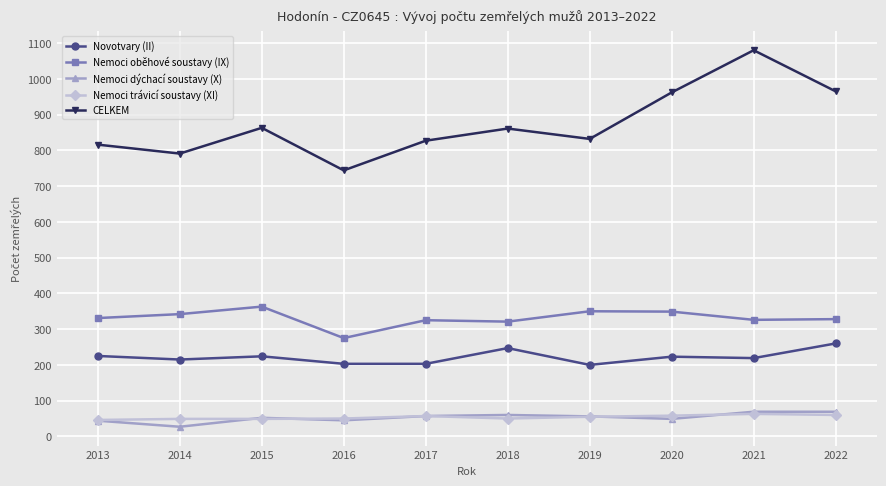

What is the value of the Nemoci trávicí soustavy (XI) point at the 10th from the left?

60